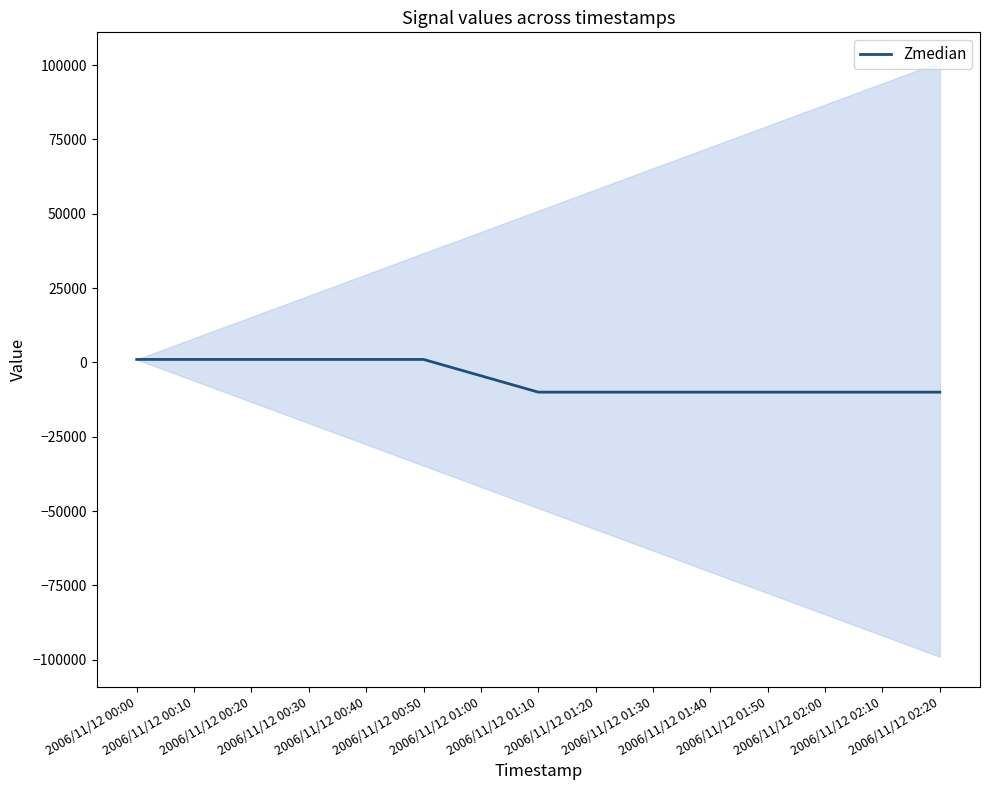

How many series are shown in this chart?

1